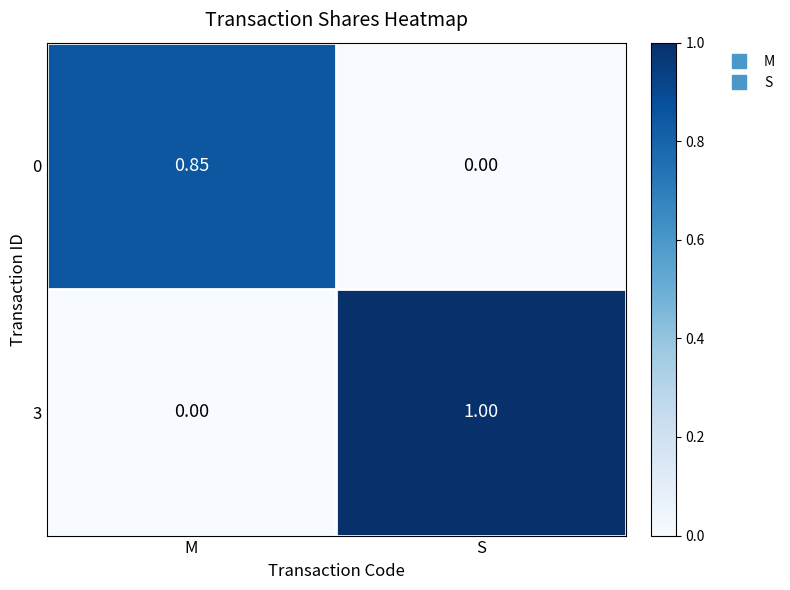

Is the value of 0 at M greater than the value of 3 at M?

Yes